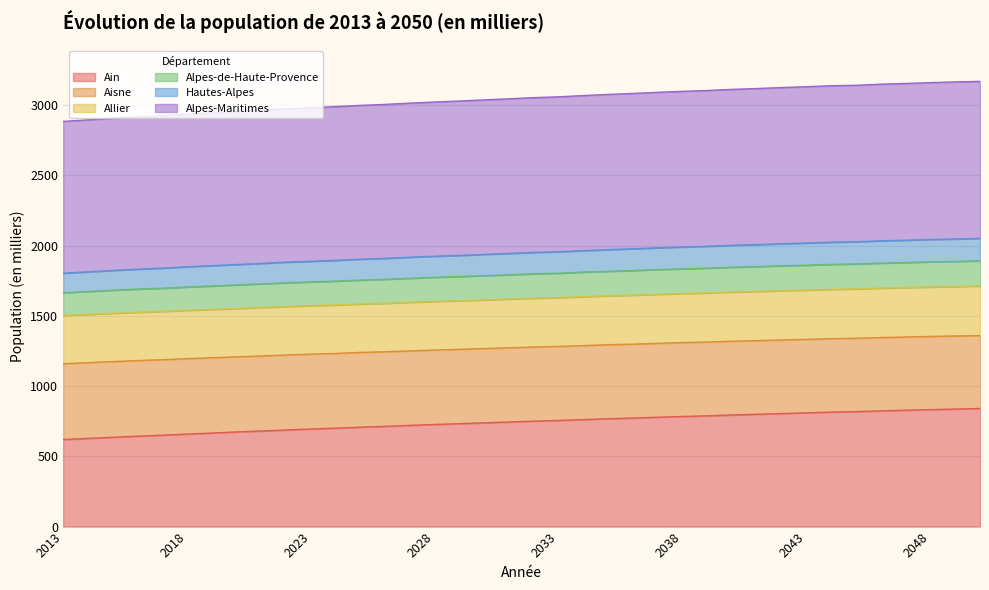

Which category has the highest value in the Alpes-de-Haute-Provence series?

2050